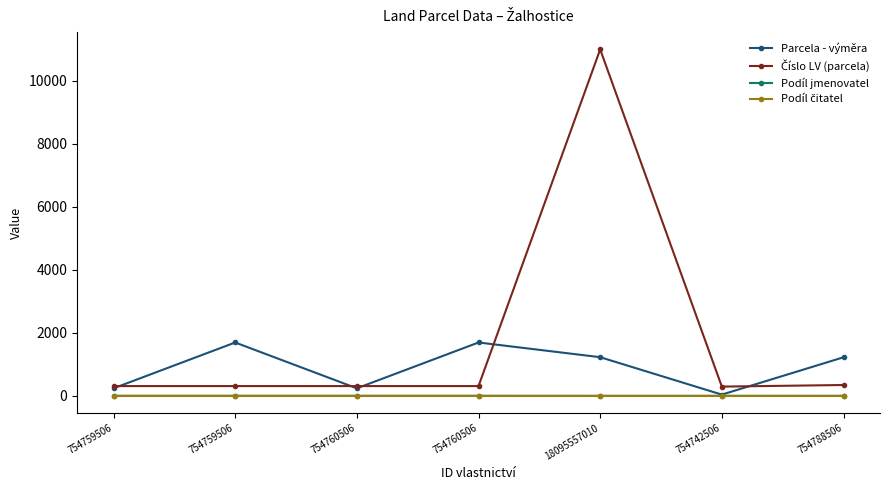

How many data points in Parcela - výměra are less than 1224?

3